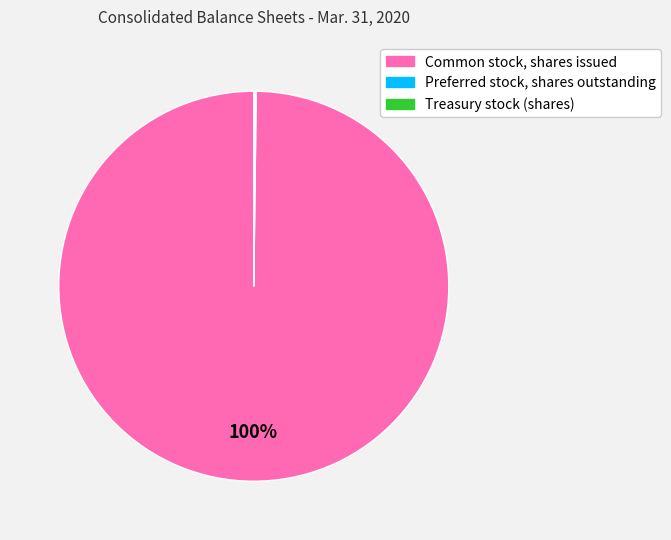

Which category has the biggest portion of the pie?

Common stock, shares issued